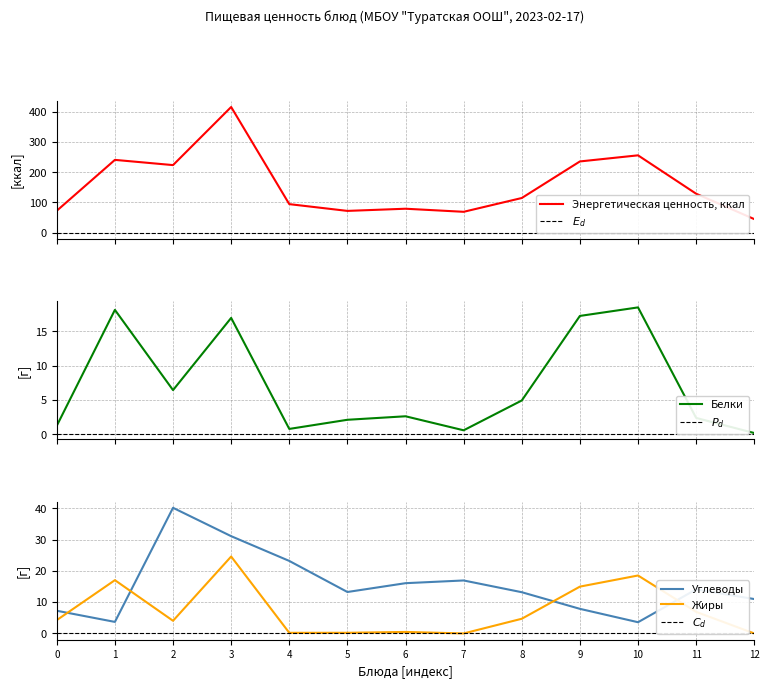

True or false: Жиры has a value of 11.9 at 1.

False